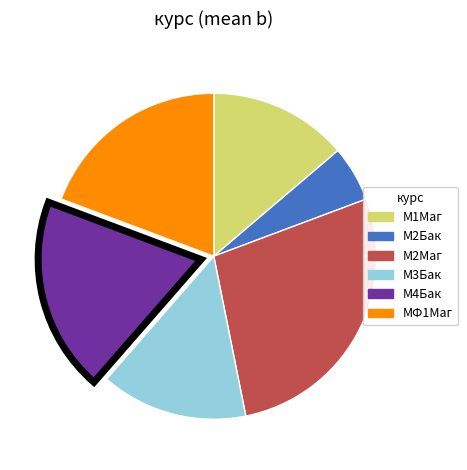

Which category has the smallest portion of the pie?

М2Бак